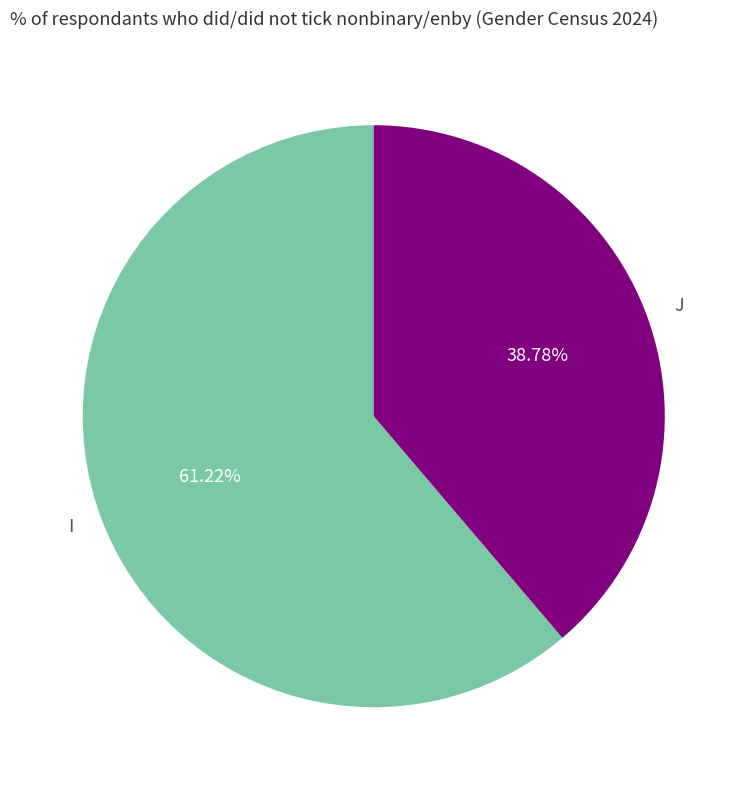

What is the majority slice?

I